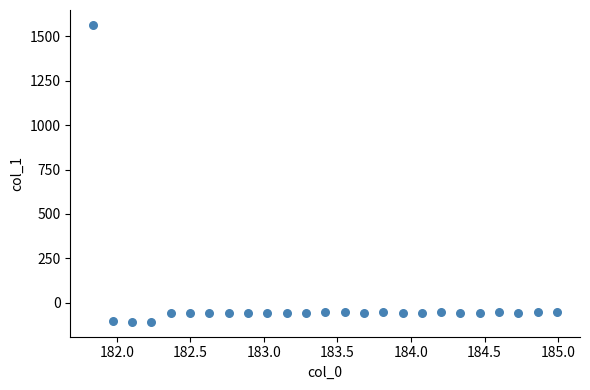

What is the range of Y values (max minus min)?

1670.0